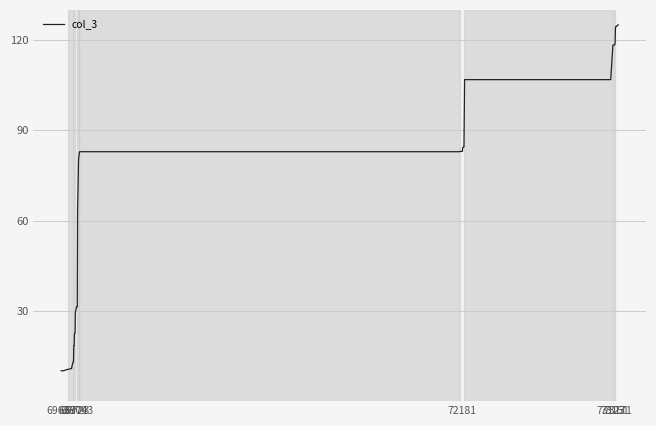

Is this an area chart (filled region under the line)?

No